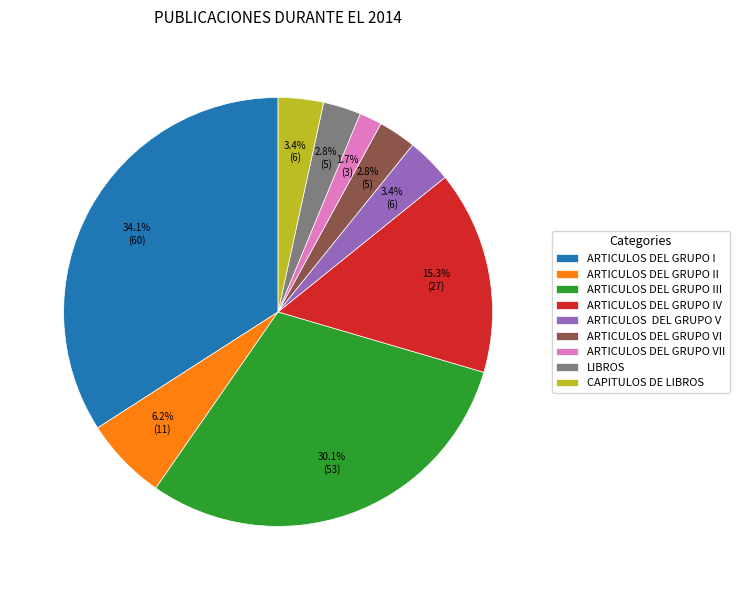

How many segments does this pie chart have?

9